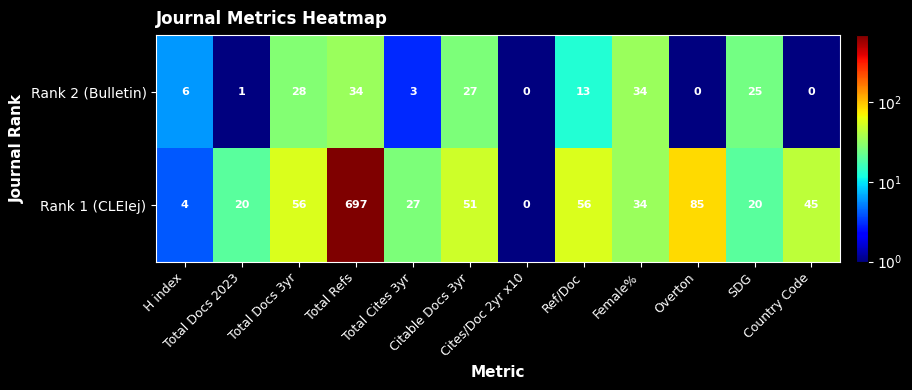

What is the difference between the maximum and minimum values in the Rank 1 (CLEIej) series?

697